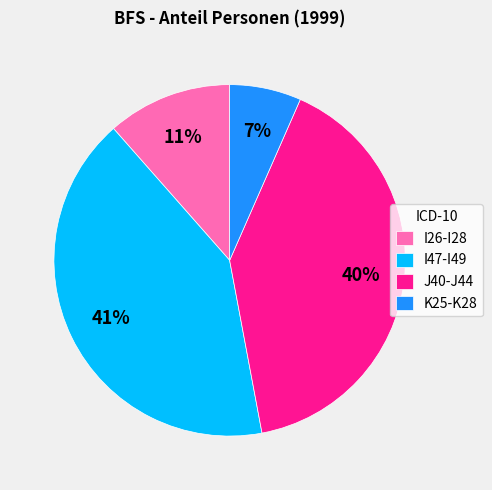

Count the number of slices in the pie.

4